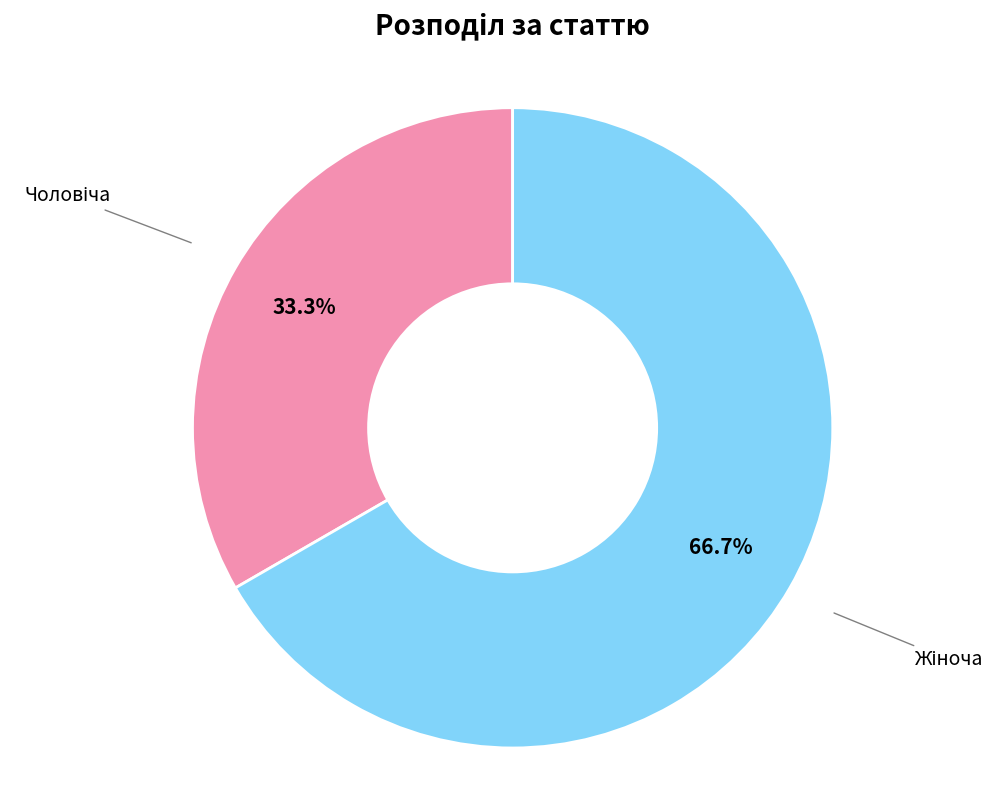

Is there any slice that represents more than half of the pie?

Yes